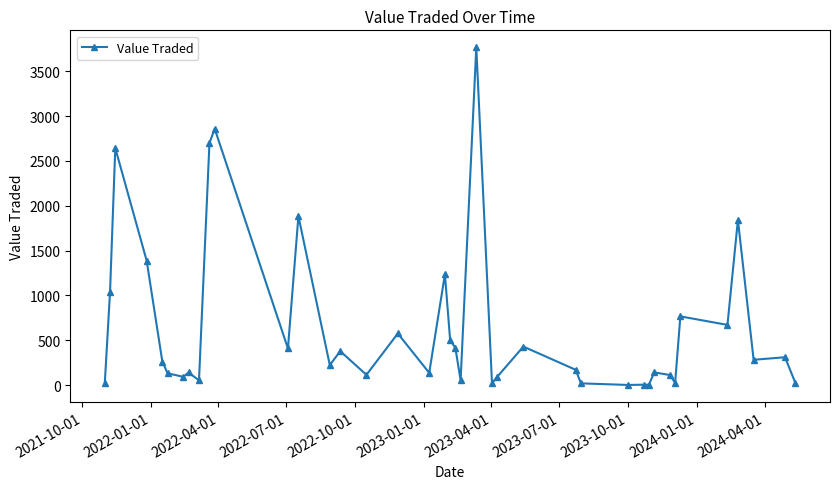

What is the difference between the second highest and second lowest values?

2855